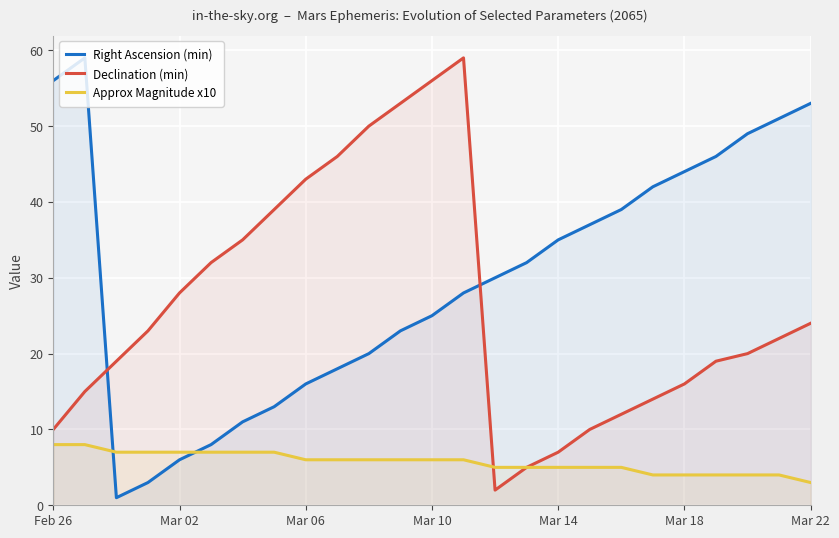

Which series has the largest total across all categories?

Right Ascension (min)